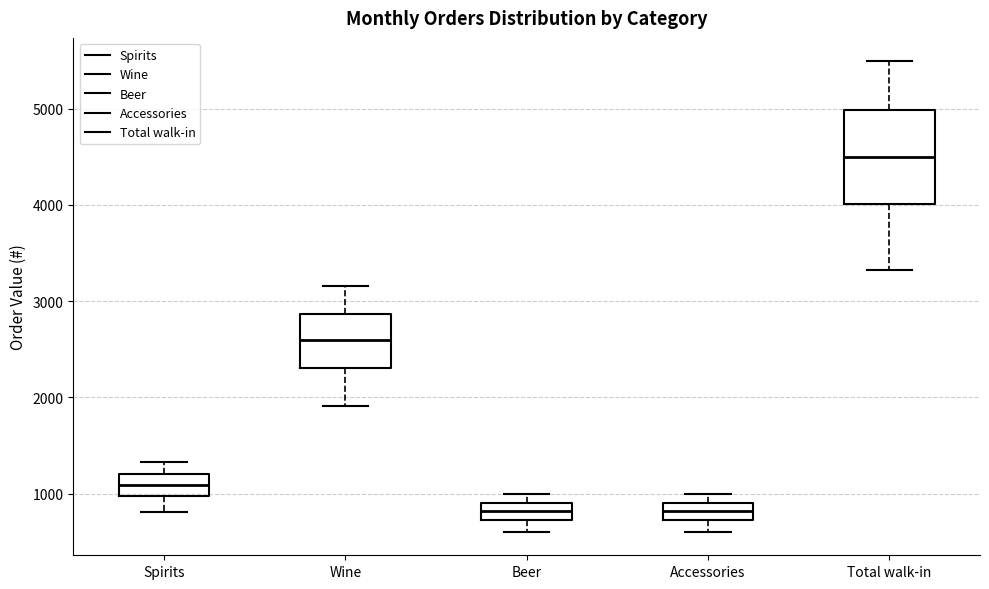

Which box's median line is the highest?

Total walk-in